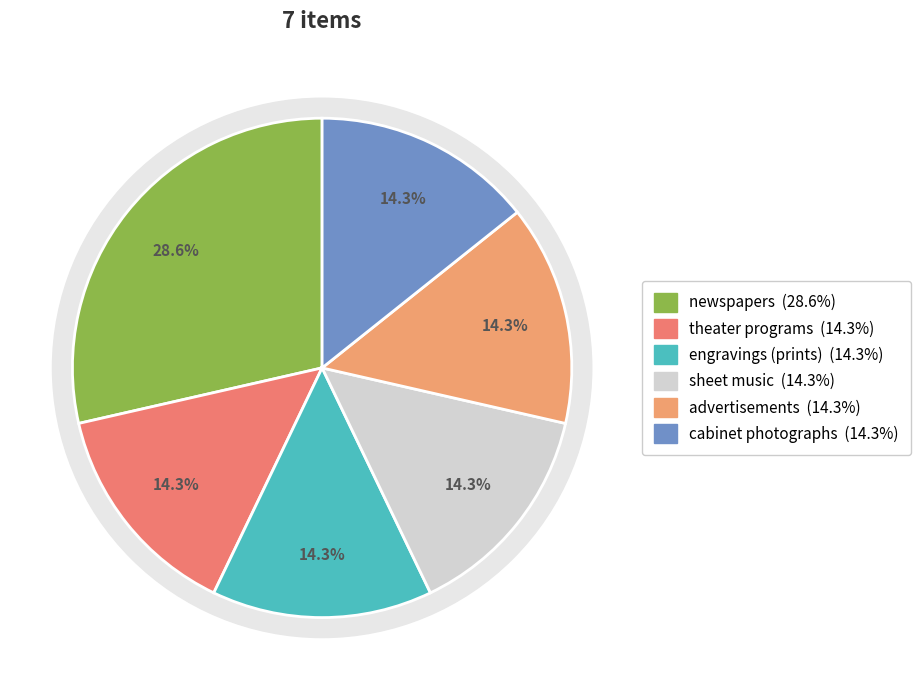

What percentage is NOT represented by newspapers?

71.4%